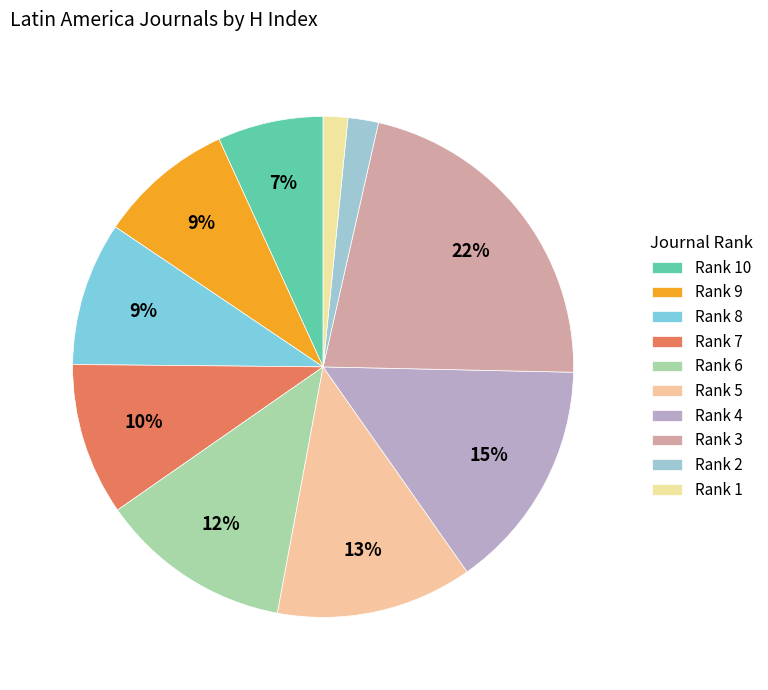

Does any single category account for the majority?

No